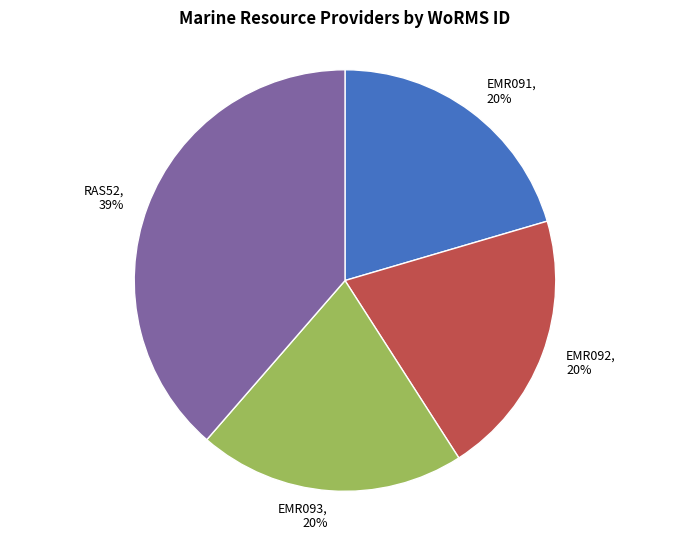

How many segments does this pie chart have?

4